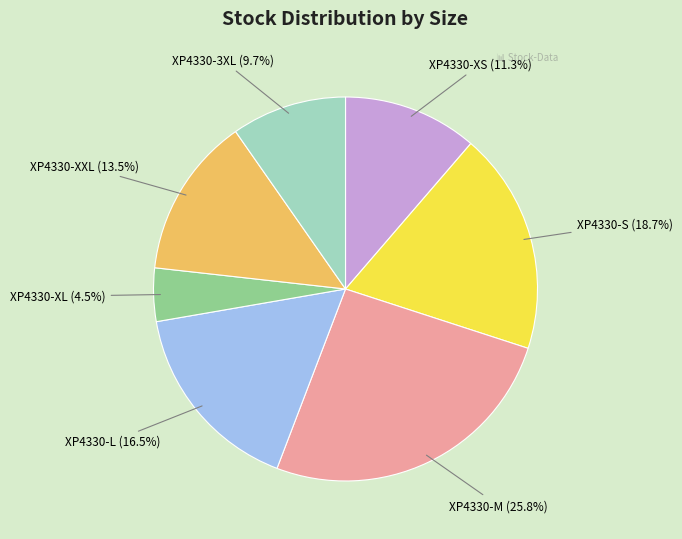

How many slices are in this pie chart?

7